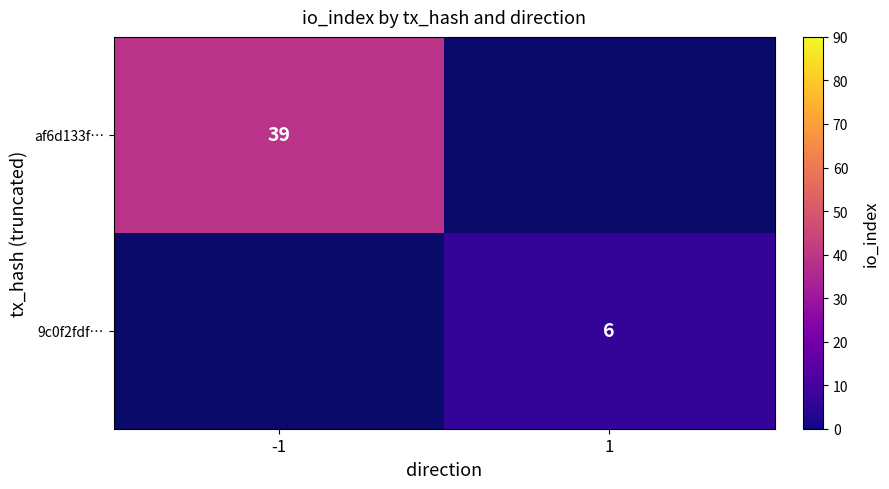

Which label corresponds to the largest value in the chart?

-1